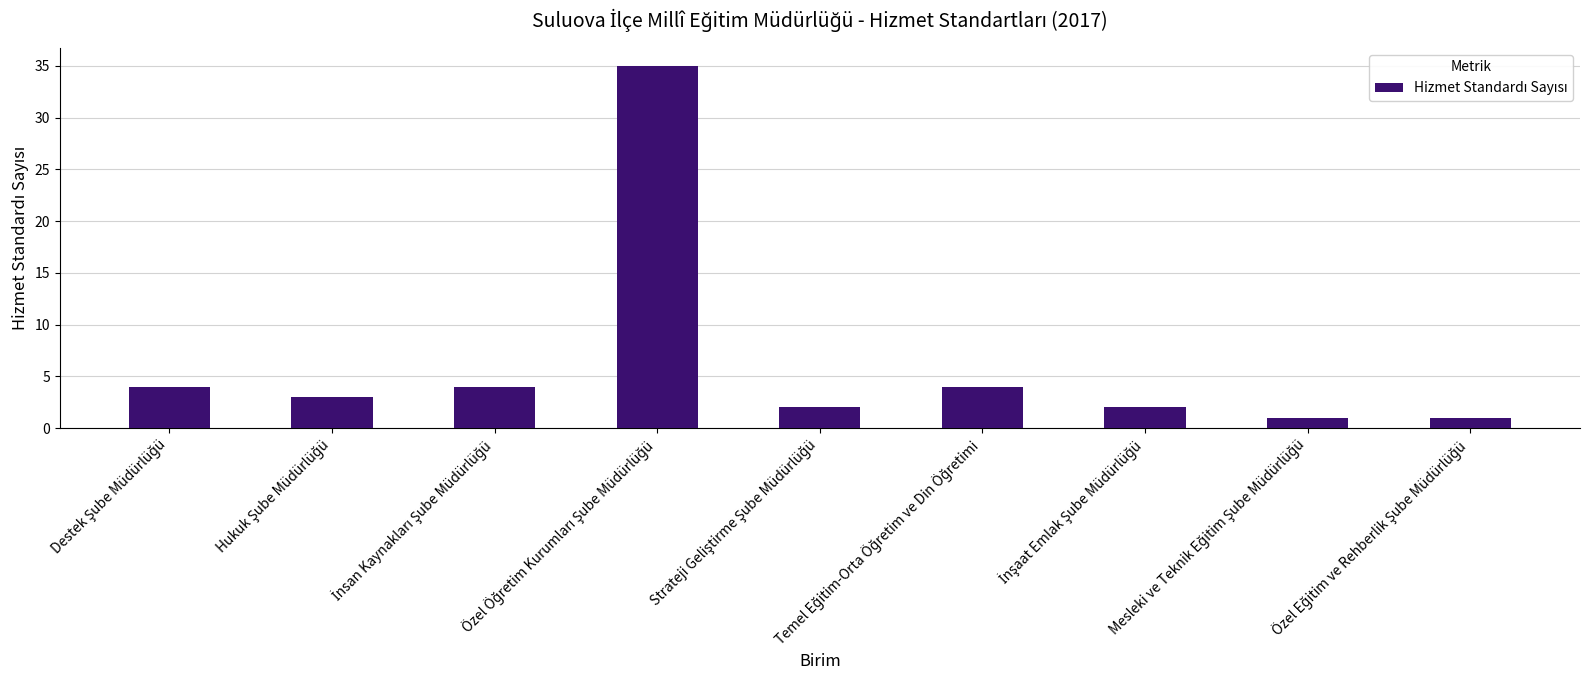

What is the maximum value shown in the chart?

35